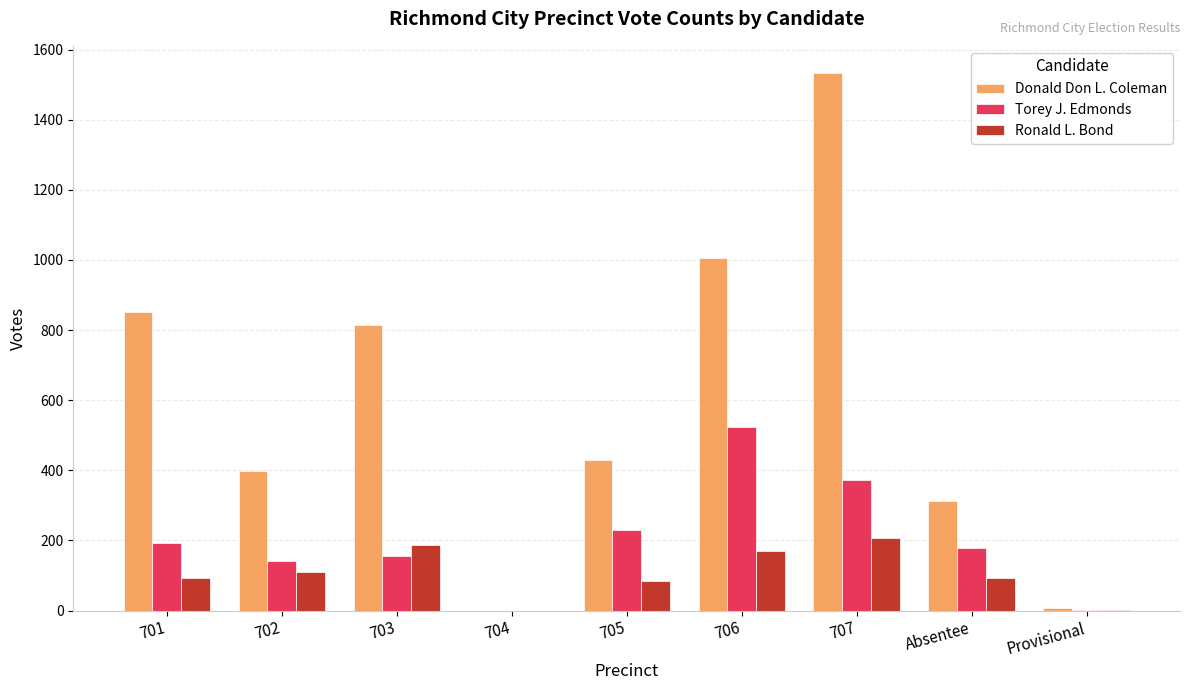

Does the chart contain stacked bars?

No